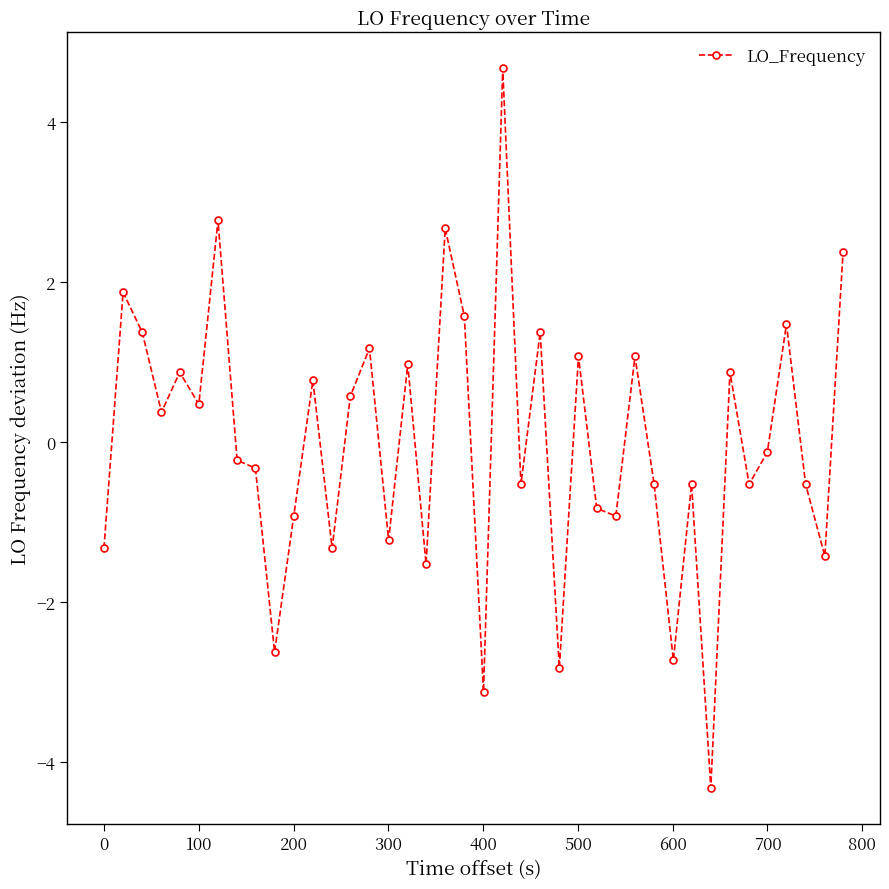

True or false: there are more than 1 points higher than both neighbors.

True